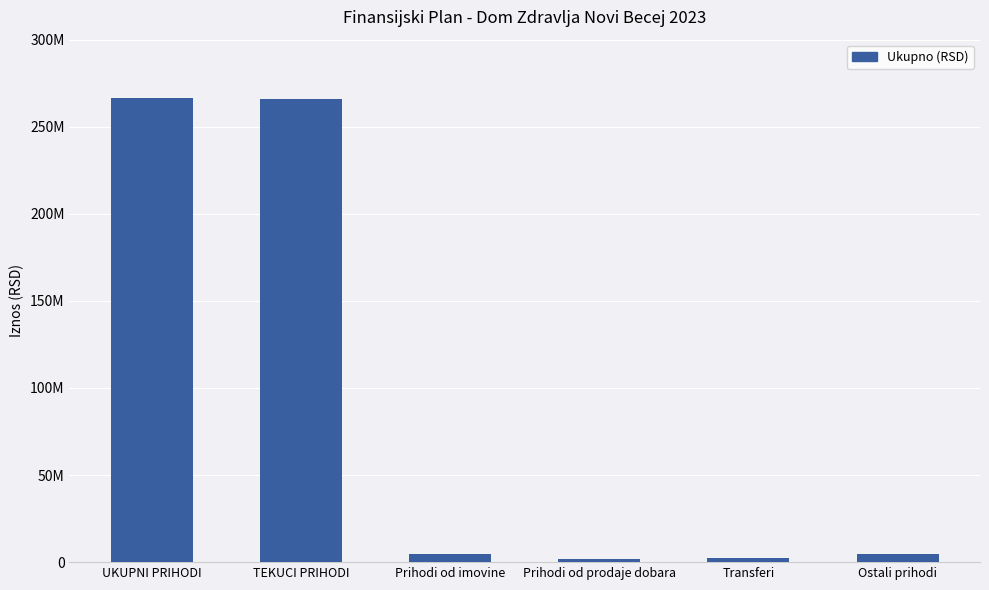

At which label does the data first exceed 4751000?

UKUPNI PRIHODI